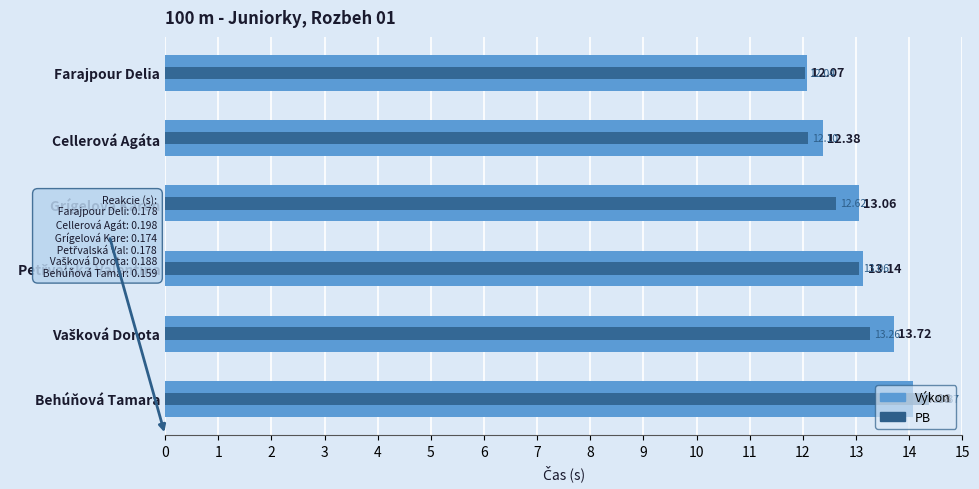

At which label does Výkon first exceed 13?

Grígelová Karen